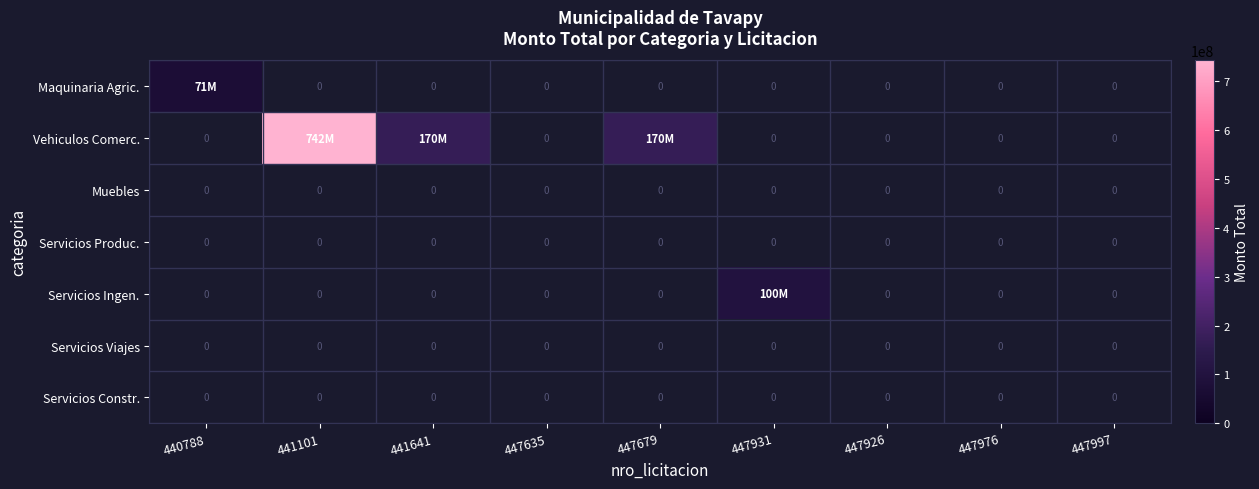

At which label does Servicios Ingen. reach its minimum?

440788